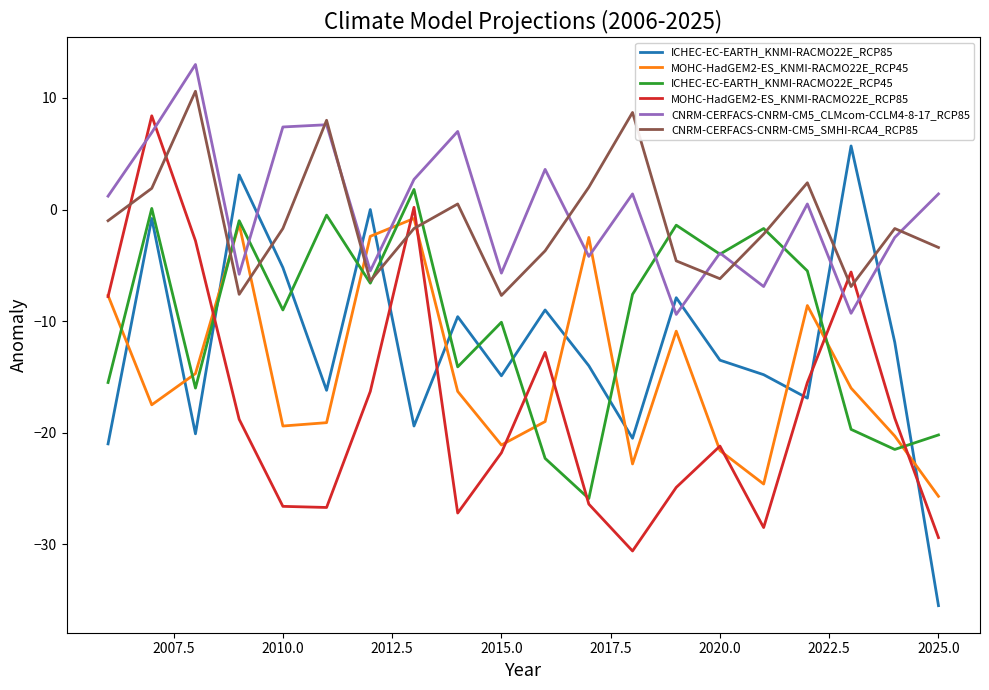

List the series in order of their peak value, lowest first.

MOHC-HadGEM2-ES_KNMI-RACMO22E_RCP45, ICHEC-EC-EARTH_KNMI-RACMO22E_RCP45, ICHEC-EC-EARTH_KNMI-RACMO22E_RCP85, MOHC-HadGEM2-ES_KNMI-RACMO22E_RCP85, CNRM-CERFACS-CNRM-CM5_SMHI-RCA4_RCP85, CNRM-CERFACS-CNRM-CM5_CLMcom-CCLM4-8-17_RCP85